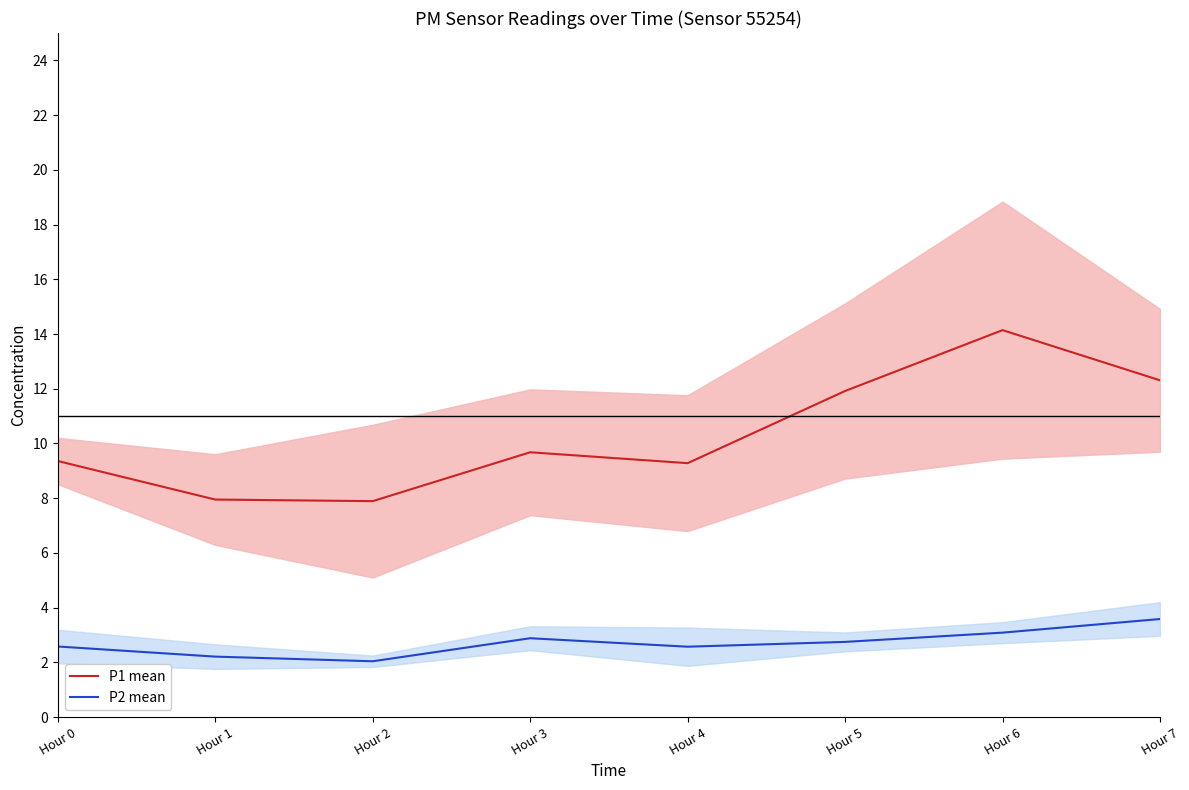

Which series has the largest range (max minus min)?

P1 mean